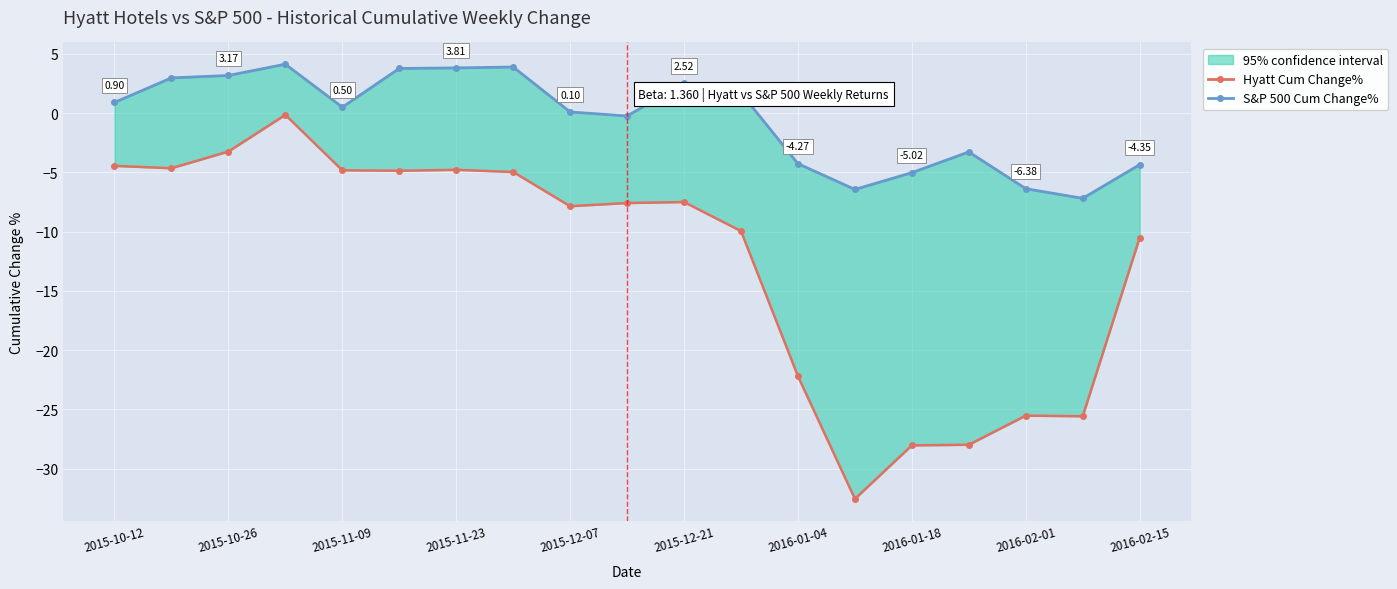

Is the value of S&P 500 Cum Change% at 2015-10-12 greater than the value of Hyatt Cum Change% at 2015-10-26?

Yes